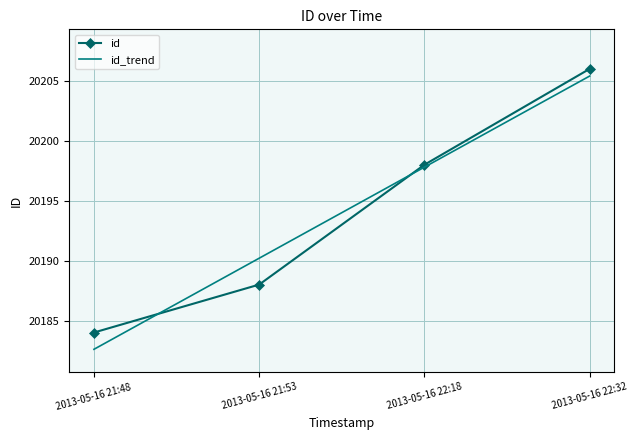

Is it true that id equals 20184.0 at 2013-05-16 21:48?

True